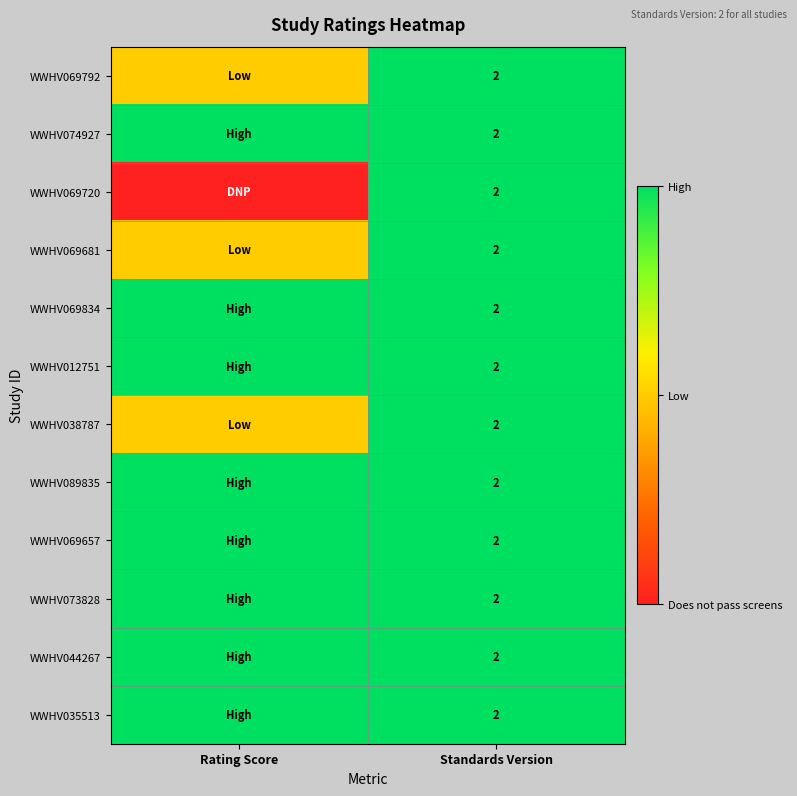

Is it true that WWHV069657 equals 2 at Standards Version?

True